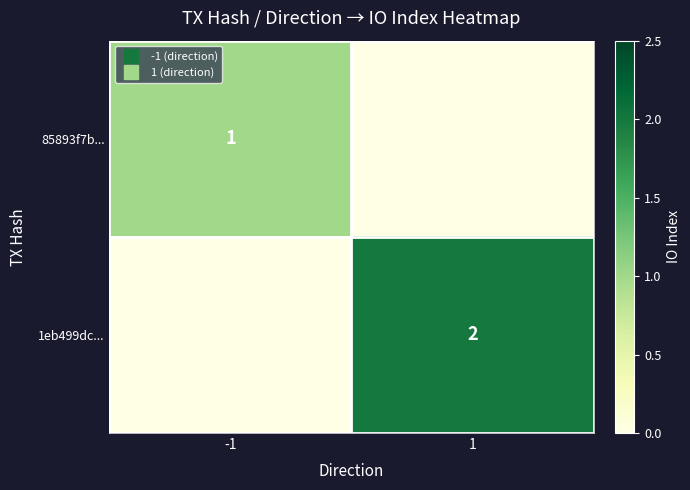

What is the difference between the highest and lowest values at 1?

2